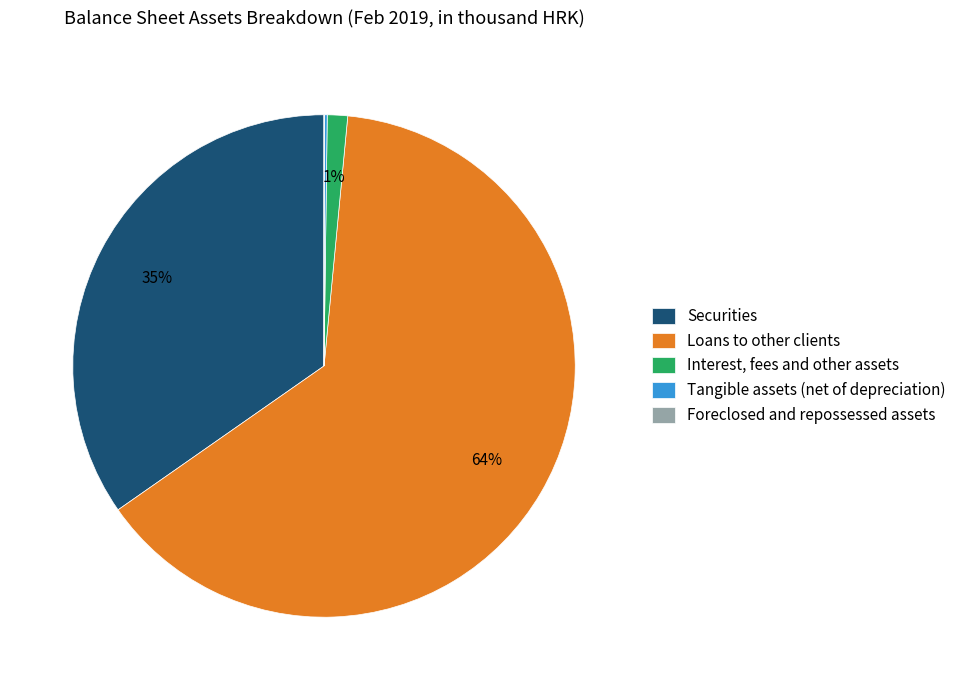

Is there any slice that represents more than half of the pie?

Yes